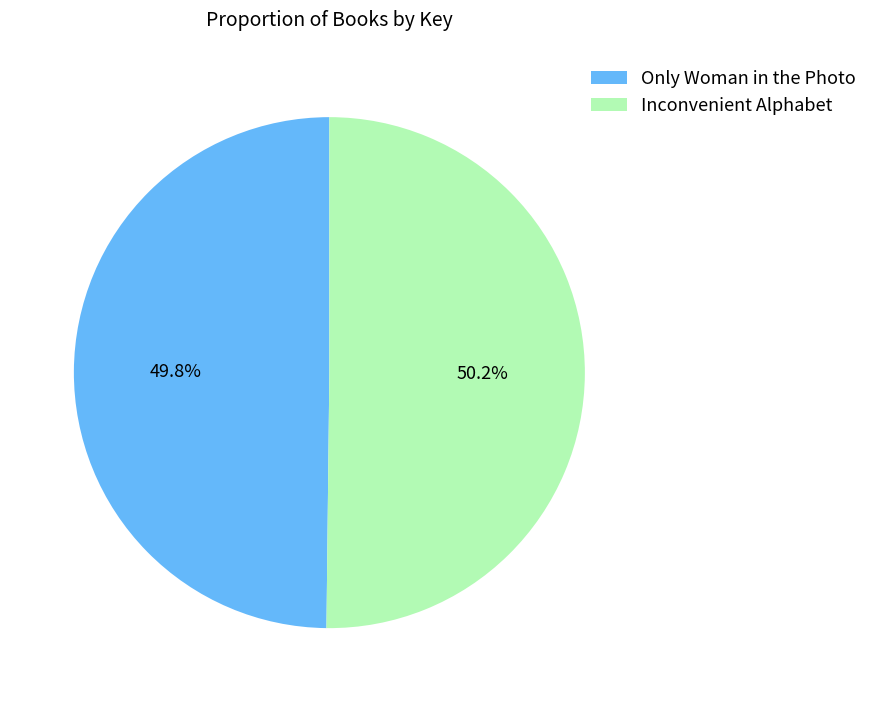

Is there any slice that represents more than half of the pie?

Yes